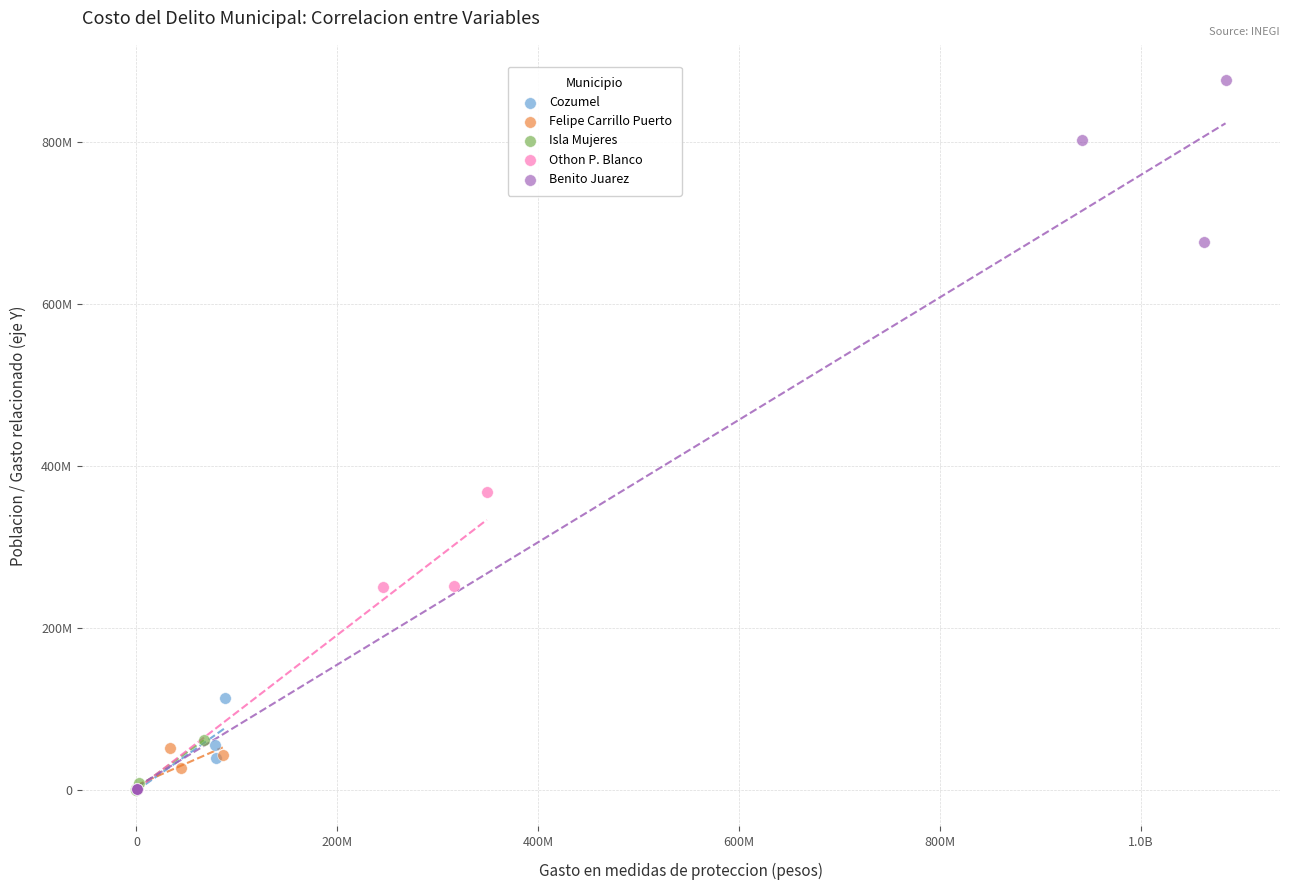

Which series has the widest spread of Y values?

Benito Juarez